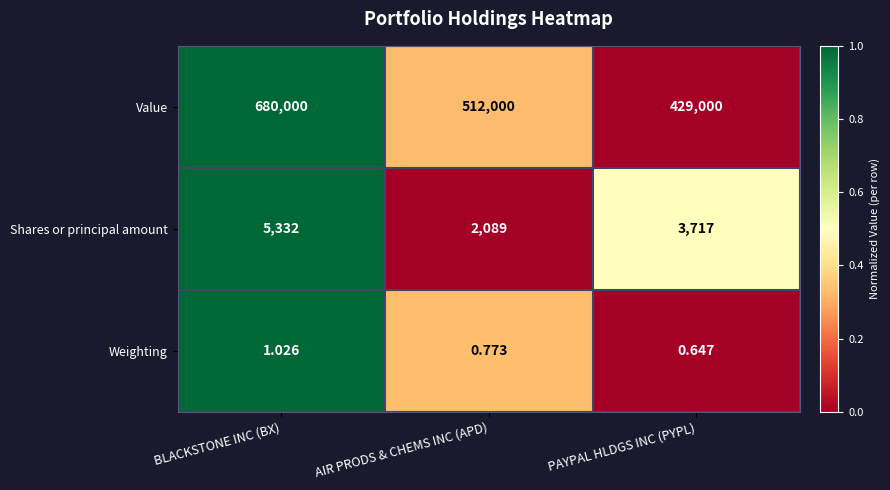

Where is Shares or principal amount nearest to the value 3710?

PAYPAL HLDGS INC (PYPL)